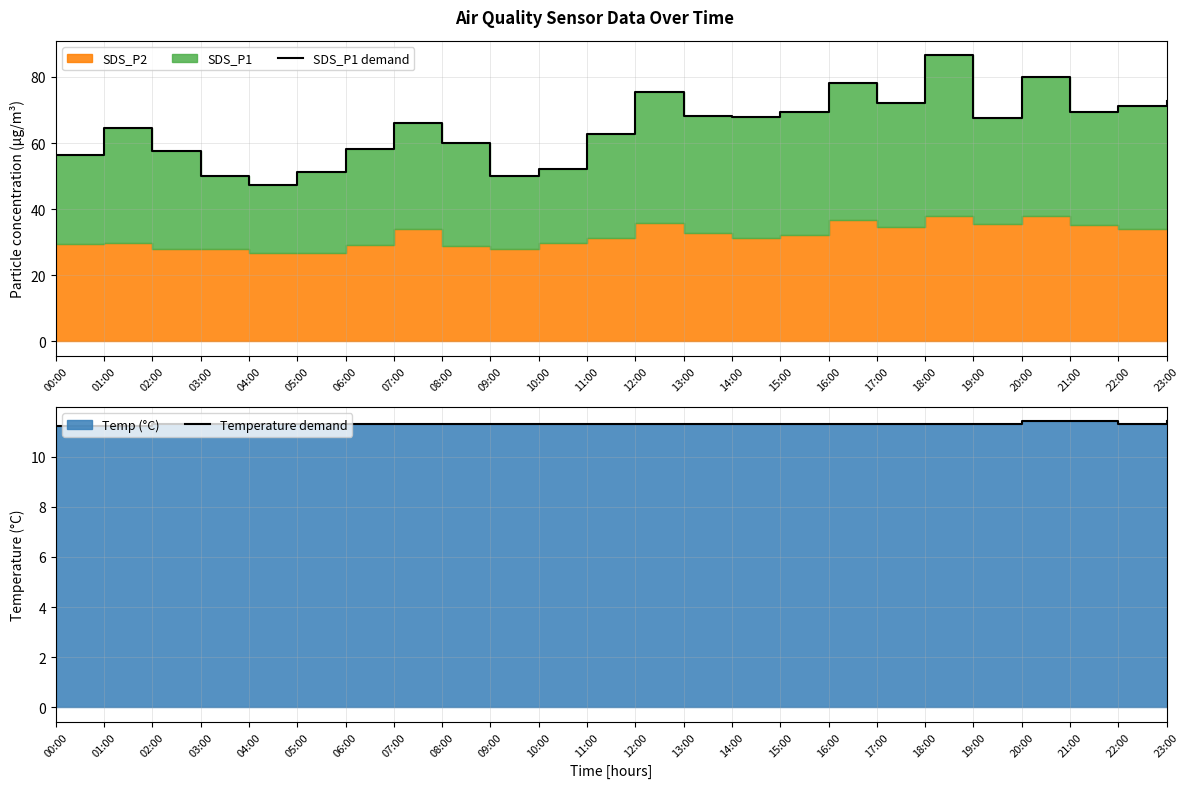

Rank the series at 13:00 from lowest to highest value.

Temperature demand, SDS_P1 demand